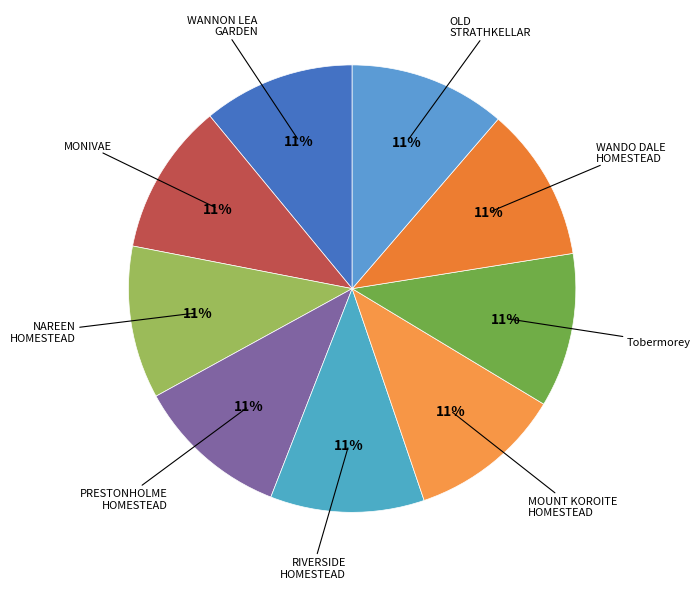

How many segments does this pie chart have?

9